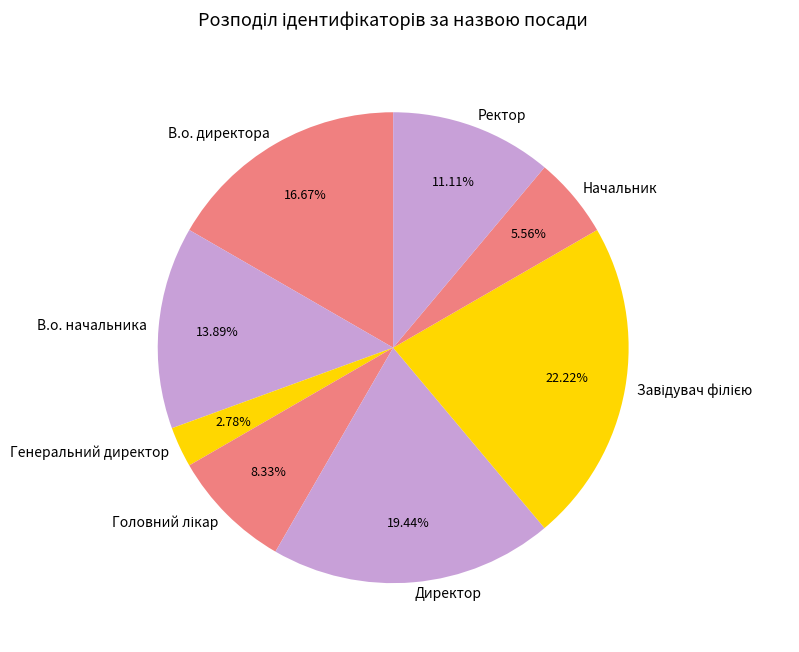

Which slice is the smallest?

Генеральний директор